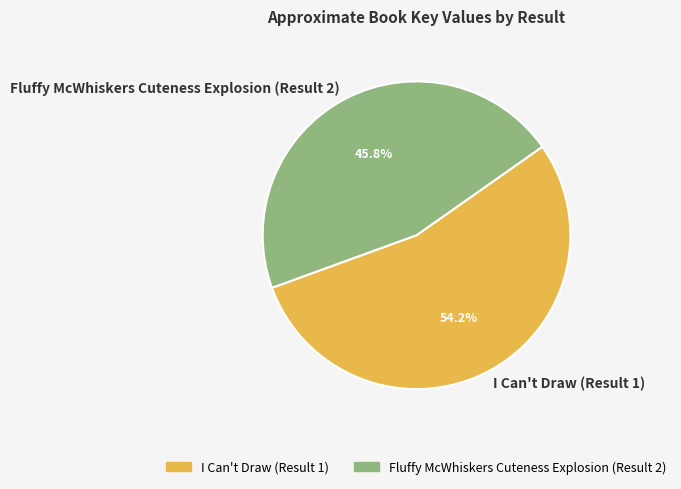

What portion of the pie excludes Fluffy McWhiskers Cuteness Explosion (Result 2)?

54.2%